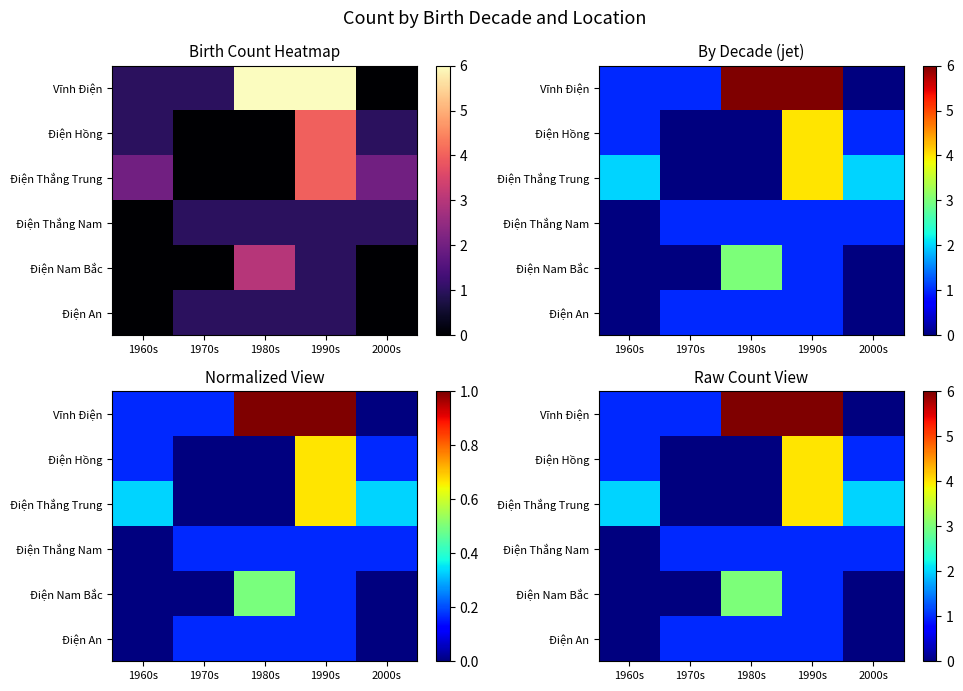

What is the sum of all Vĩnh Điện values?

14